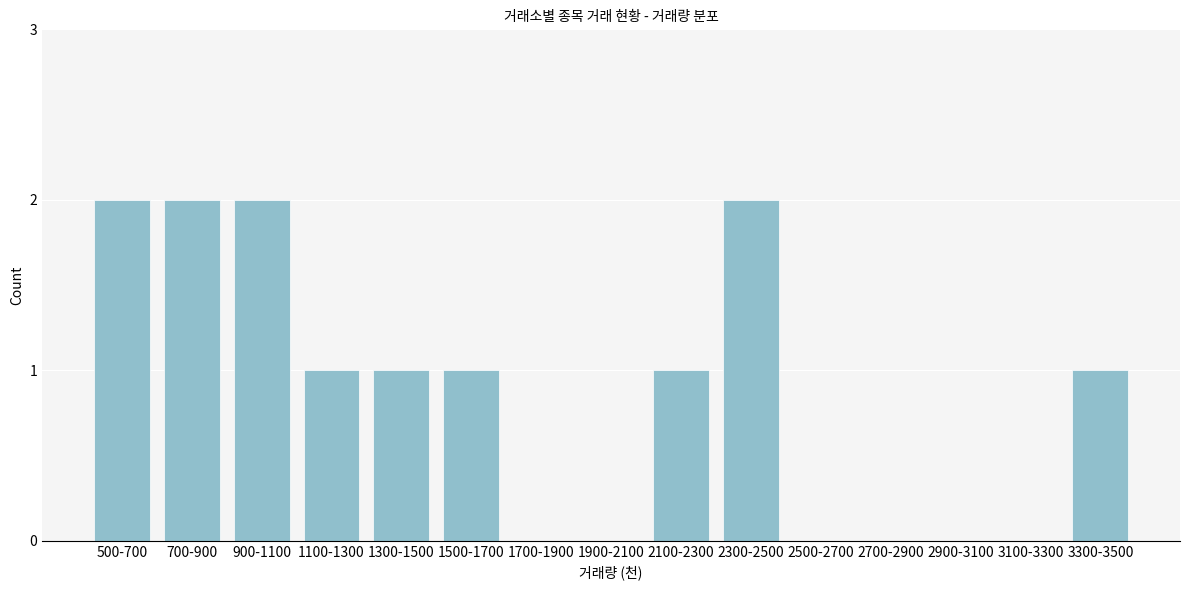

Reading left to right, extract all data points from this chart.

500-700=2	700-900=2	900-1100=2	1100-1300=1	1300-1500=1	1500-1700=1	1700-1900=0	1900-2100=0	2100-2300=1	2300-2500=2	2500-2700=0	2700-2900=0	2900-3100=0	3100-3300=0	3300-3500=1